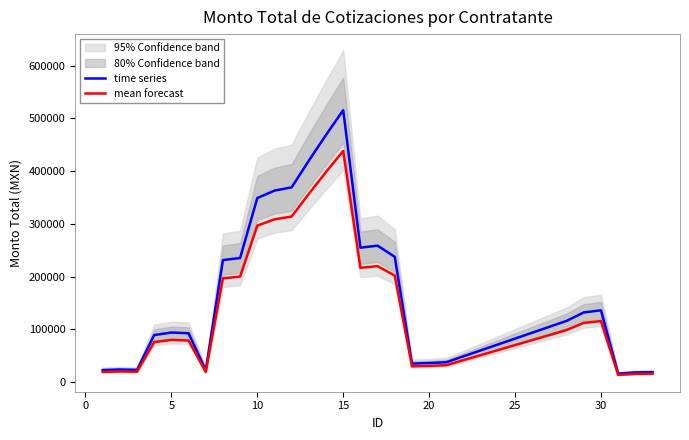

What is the highest value of the time series series?

515749.9